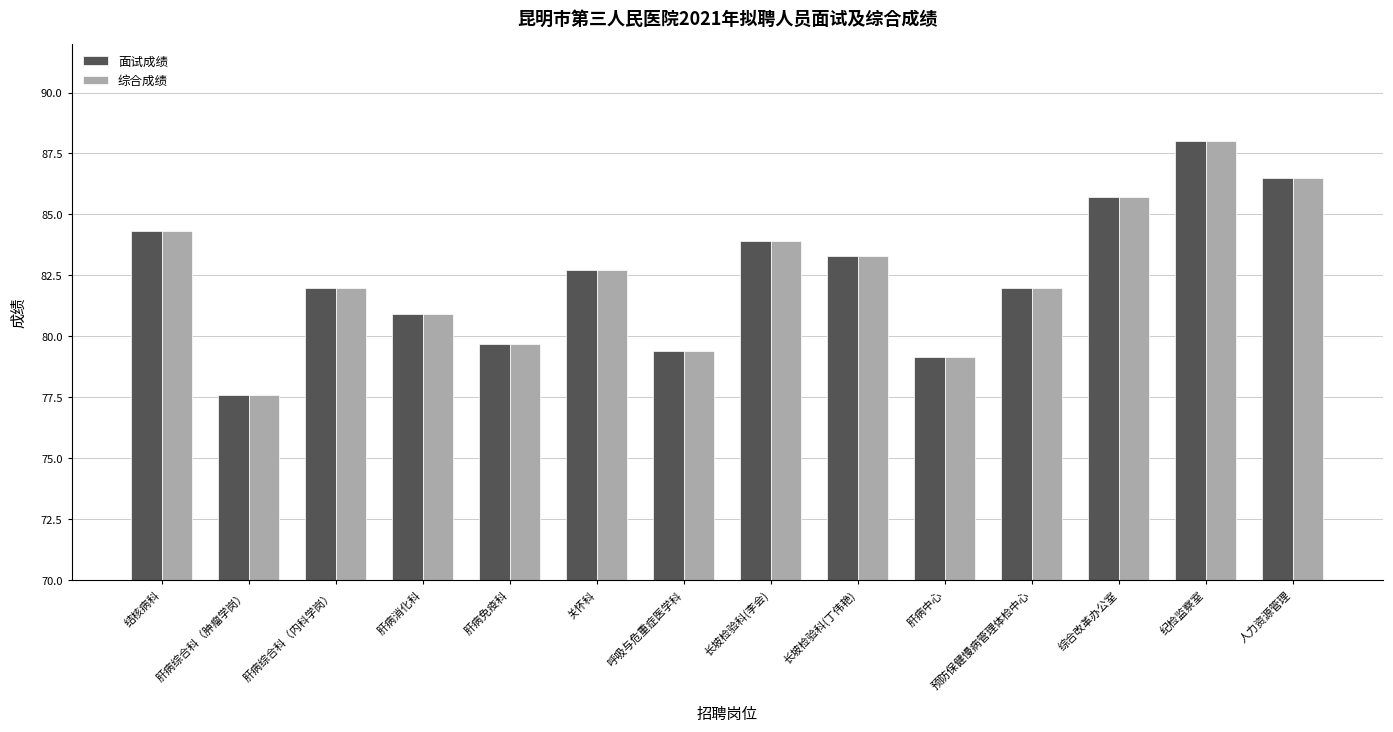

Reading right to left, list all the values displayed in this chart.

面试成绩: 86.5	88.0	85.7	82.0	79.1	83.3	83.9	79.4	82.7	79.7	80.9	82.0	77.6	84.3
综合成绩: 86.5	88.0	85.7	82.0	79.1	83.3	83.9	79.4	82.7	79.7	80.9	82.0	77.6	84.3